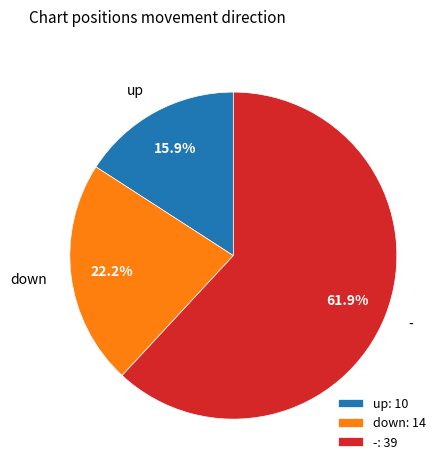

What is the largest slice in the pie chart?

-